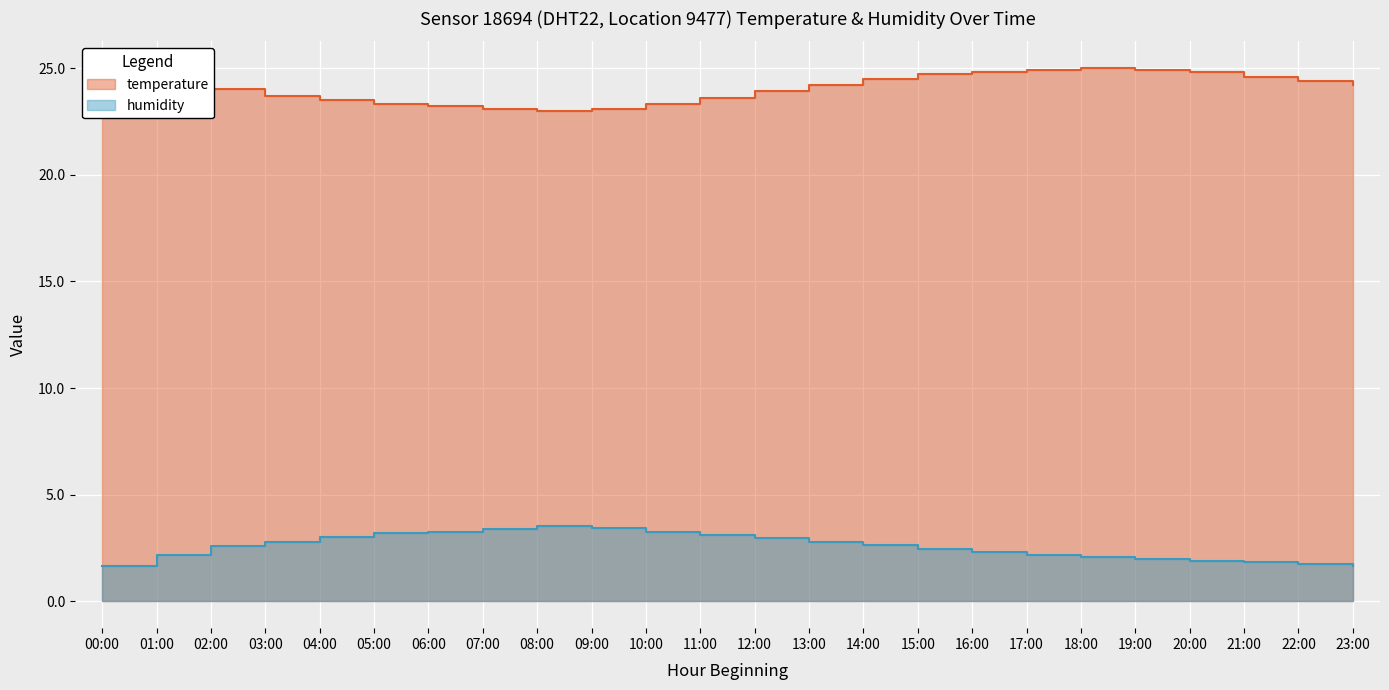

Is the value of humidity at 20:00 greater than the value of temperature at 01:00?

No